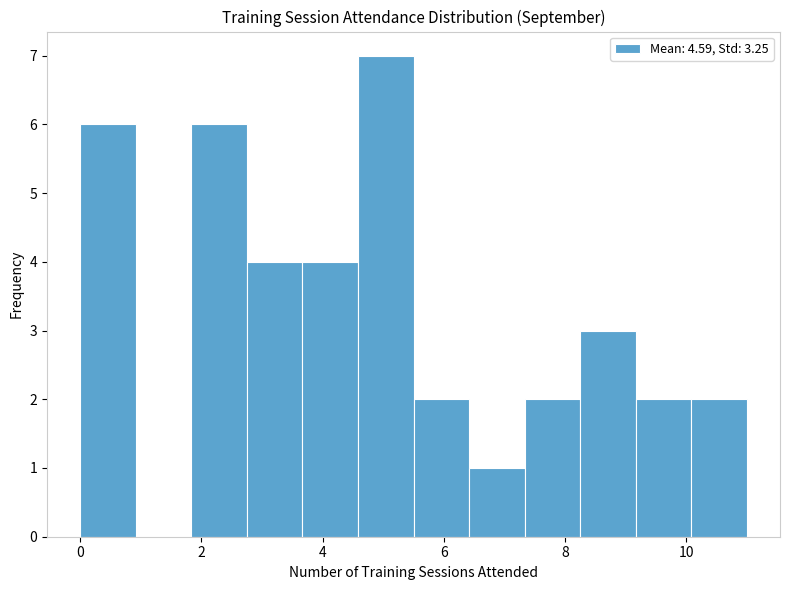

Reading left to right, list every bar in this chart as the range it spans on the x-axis followed by its height. Neither the bar edges nor the heights are printed on the chart, so give them approximately, as read against the axes.

0.0 to 1.0: 6
1.0 to 1.8: 0
1.8 to 2.8: 6
2.8 to 3.6: 4
3.6 to 4.6: 4
4.6 to 5.6: 7
5.6 to 6.4: 2
6.4 to 7.4: 1
7.4 to 8.2: 2
8.2 to 9.2: 3
9.2 to 10.0: 2
10.0 to 11.0: 2